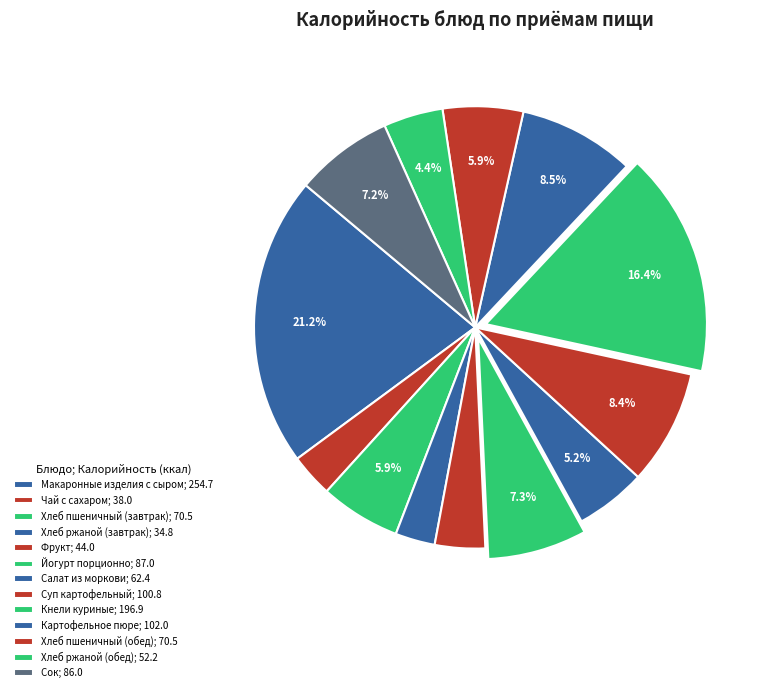

What percentage do Салат из моркови and Хлеб ржаной (завтрак) together represent?

8.1%